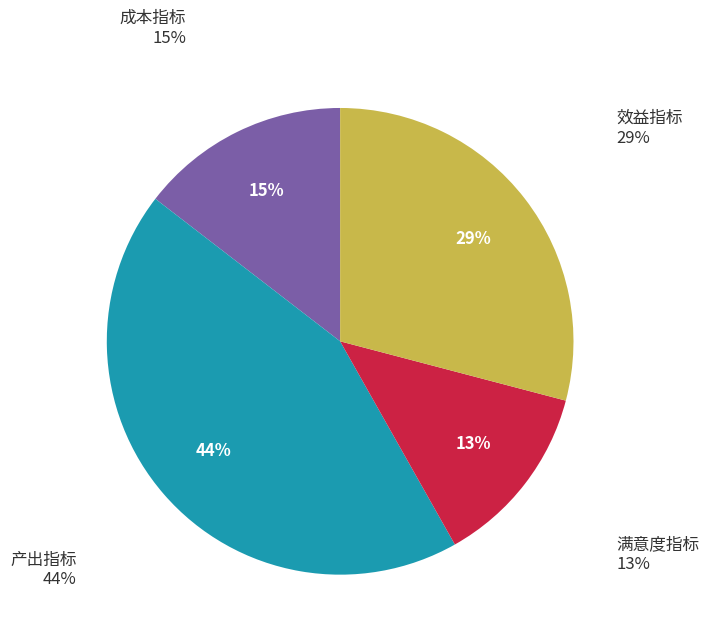

What is the largest slice in the pie chart?

产出指标